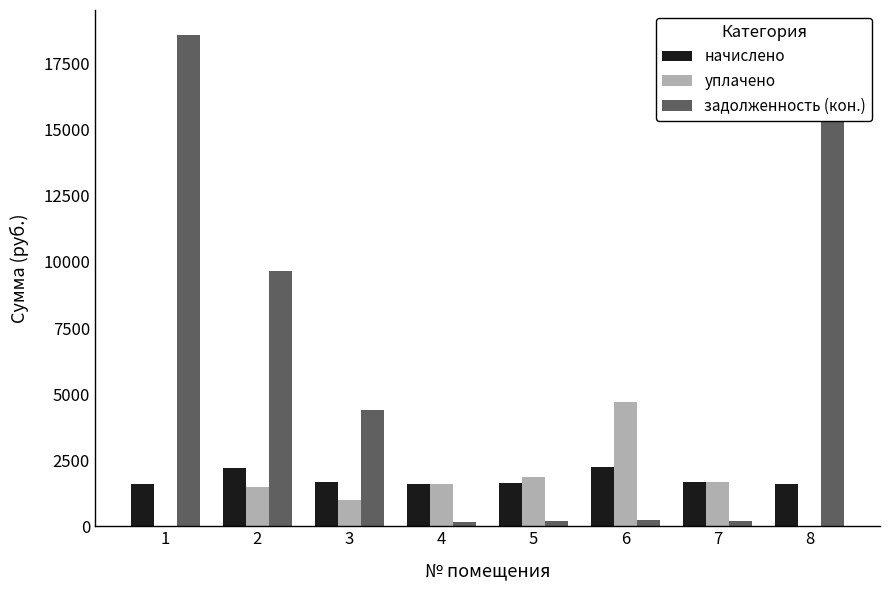

What is the sum of all задолженность (кон.) values?

51484.1